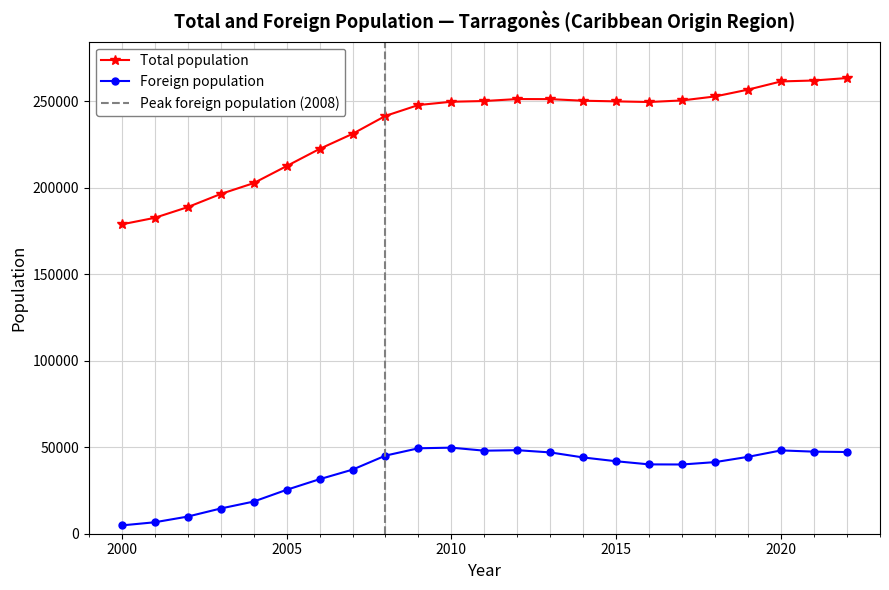

Is it true that Total population equals 178831 at 2000?

True